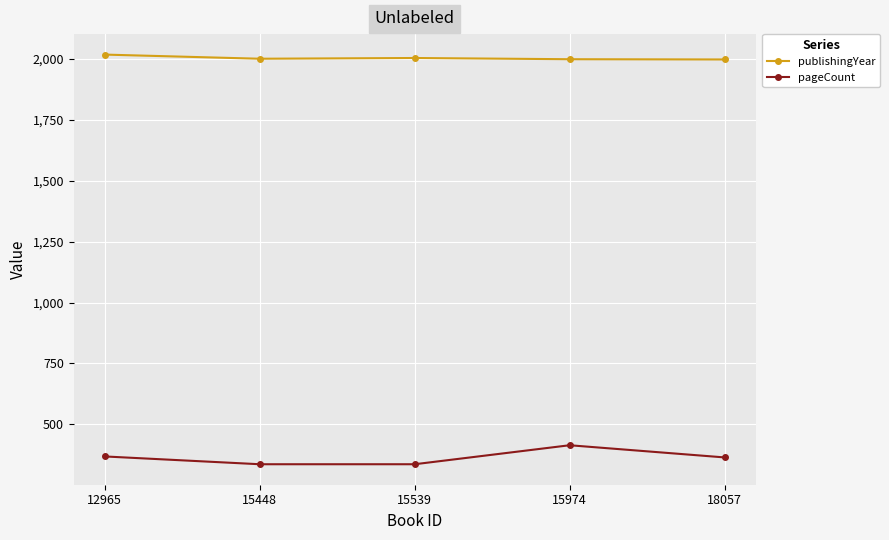

Which series has the largest range (max minus min)?

pageCount